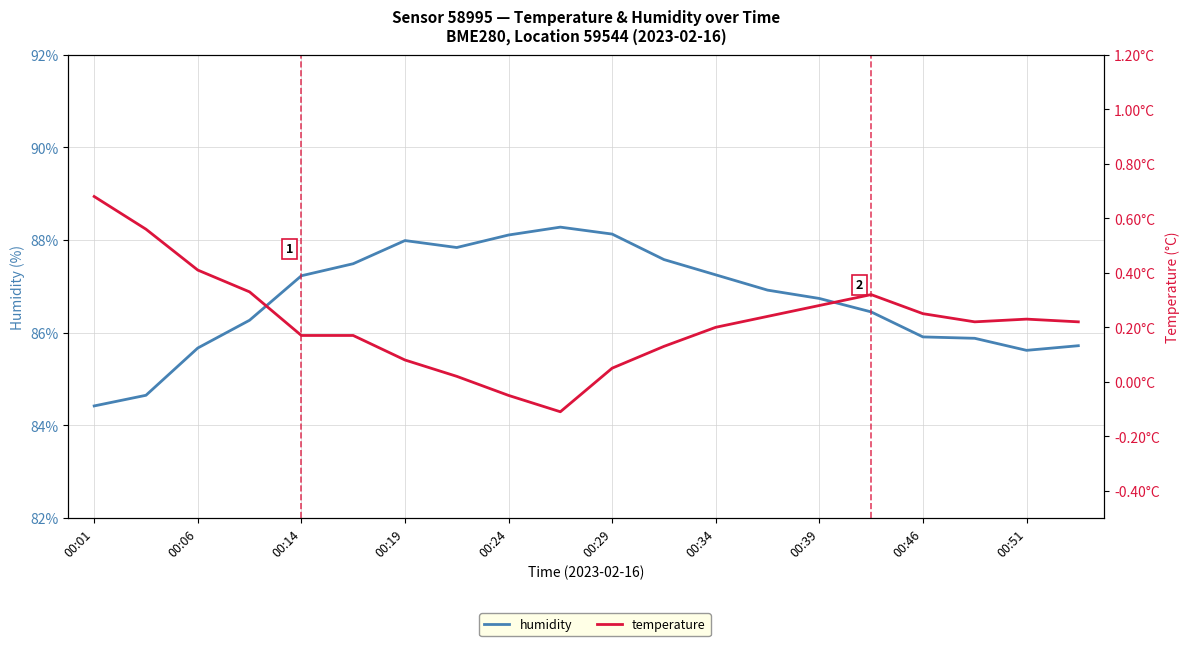

What is the difference between the maximum and minimum values in the temperature series?

0.8